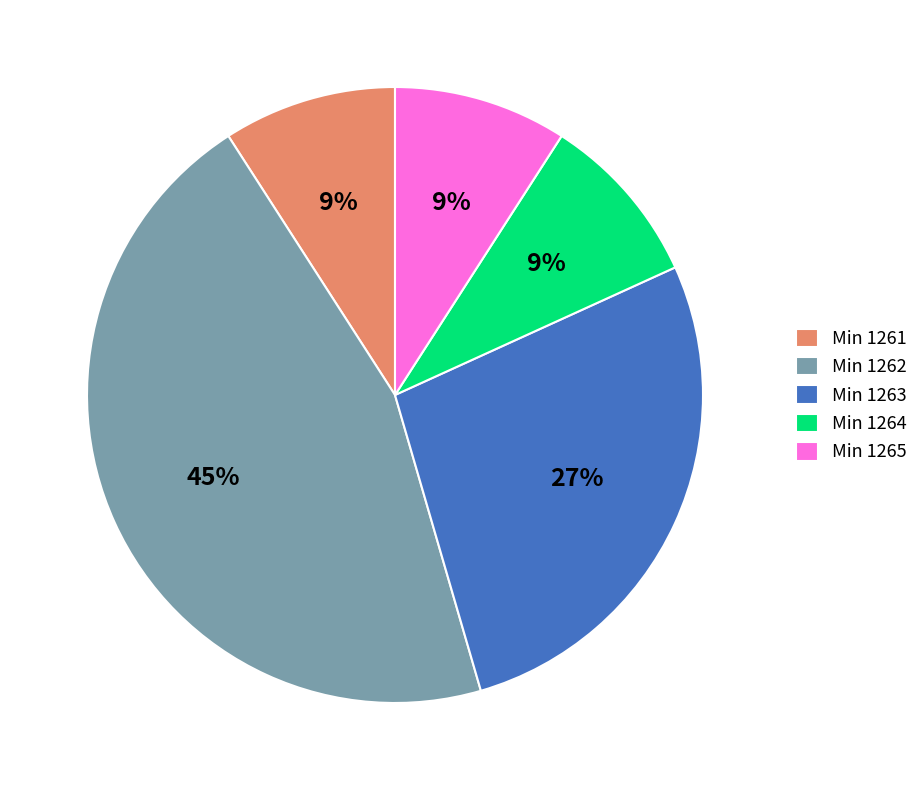

How many segments does this pie chart have?

5